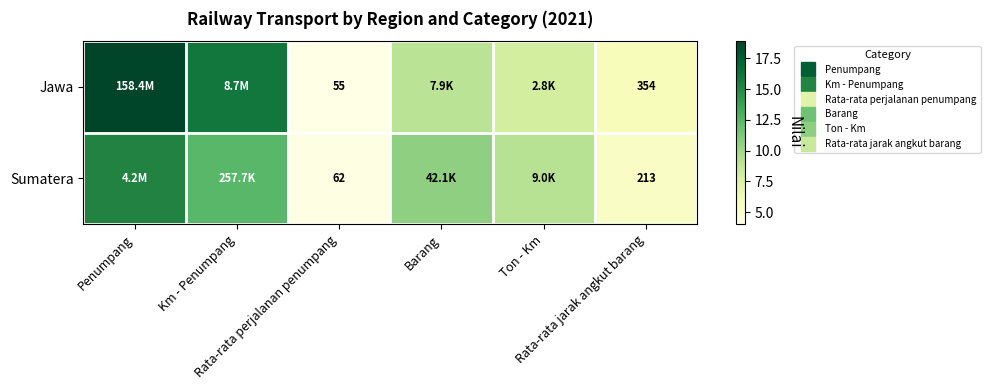

List the labels in order of Sumatera value, largest first.

Penumpang, Km - Penumpang, Barang, Ton - Km, Rata-rata jarak angkut barang, Rata-rata perjalanan penumpang